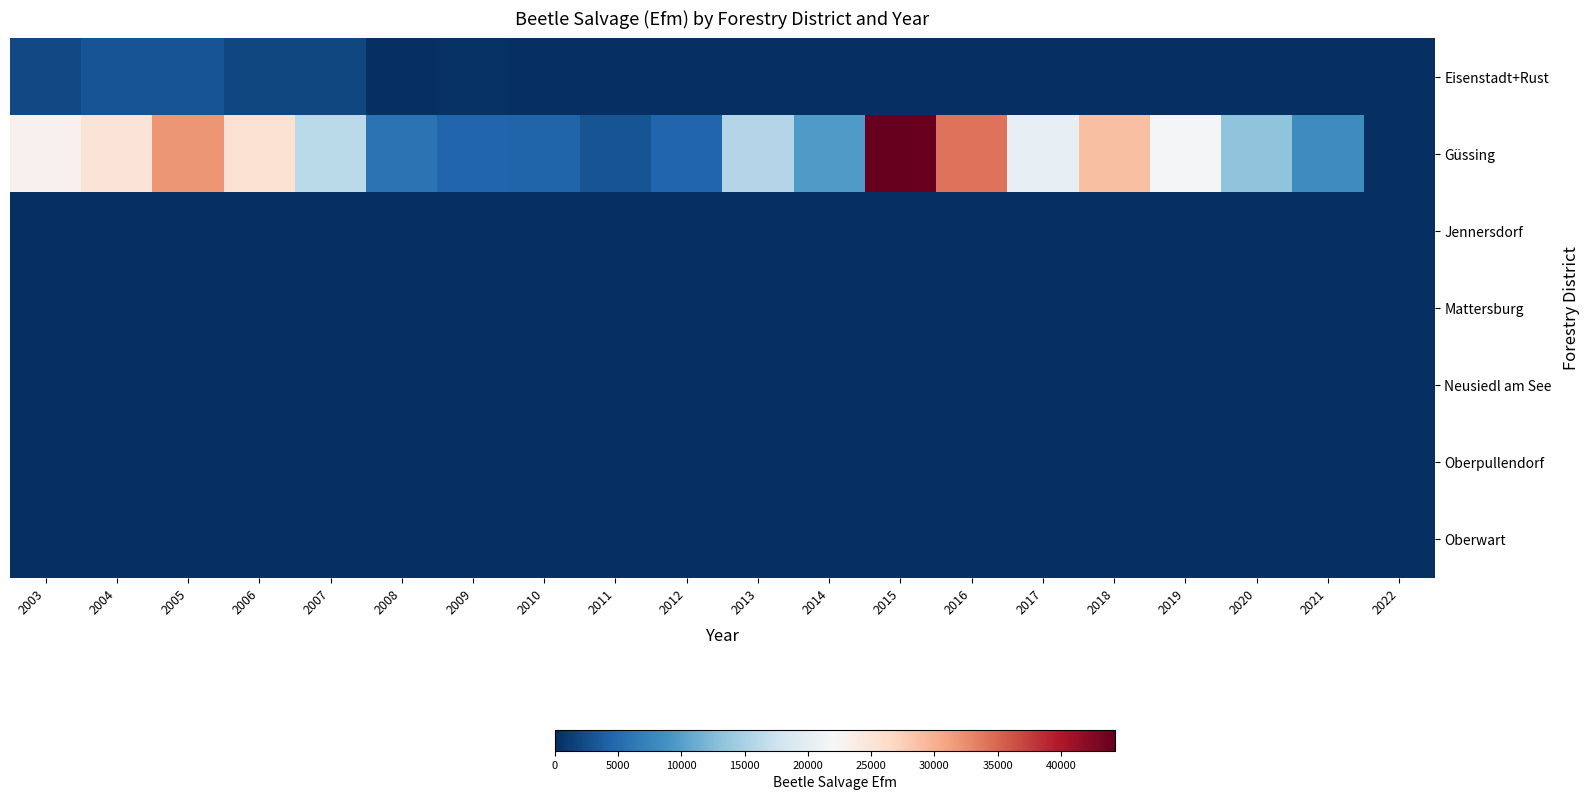

What is the spread (max minus min) of values at 2007?

16113.6